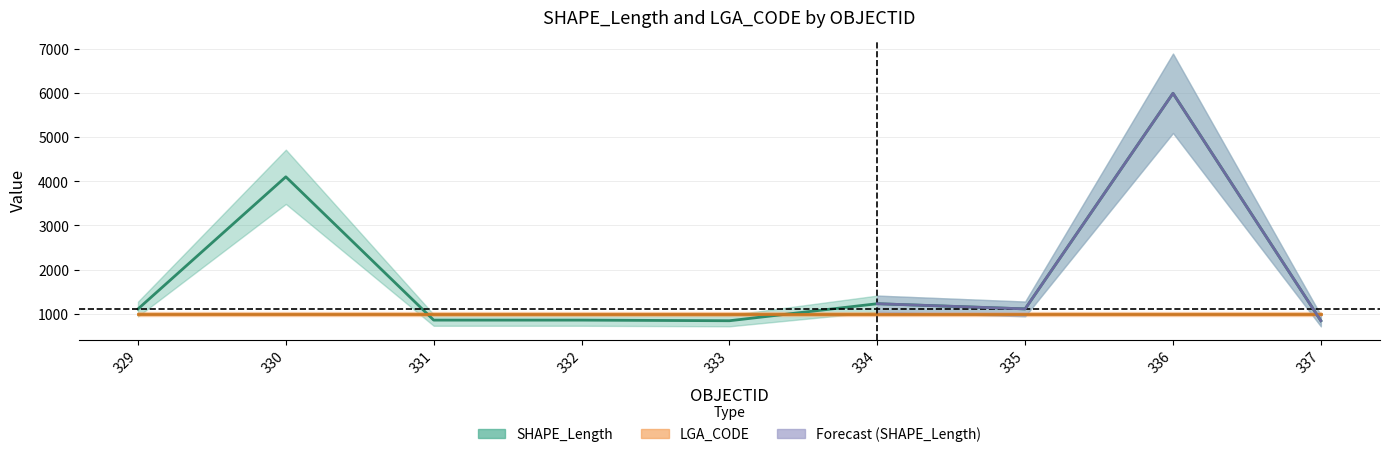

The chart shows a value of 1110.3 at 335. True or false?

True